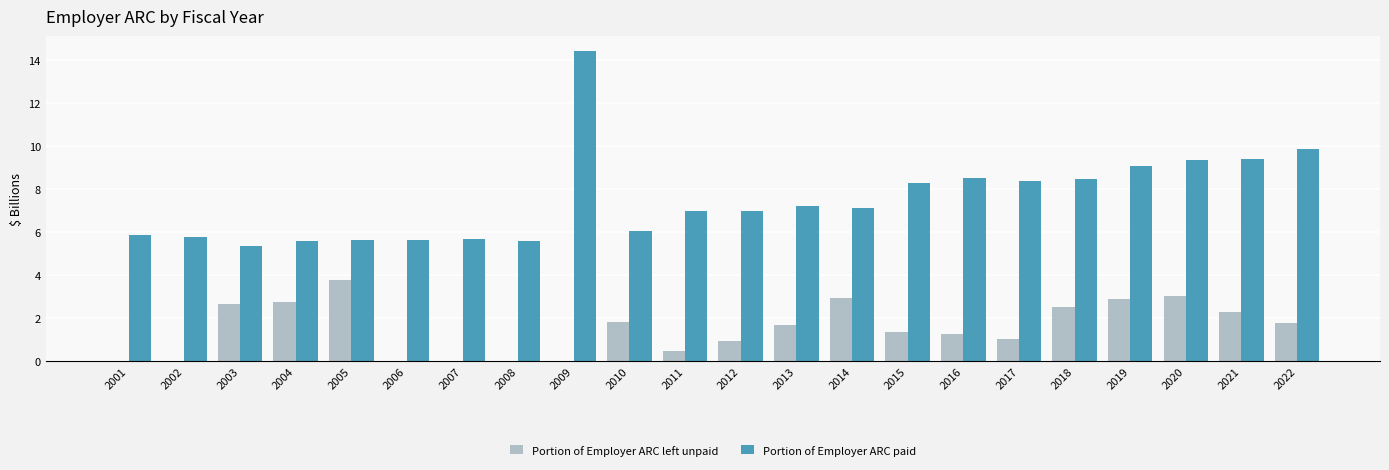

What is the sum of the Portion of Employer ARC left unpaid values at 2022 and 2004?

4.5